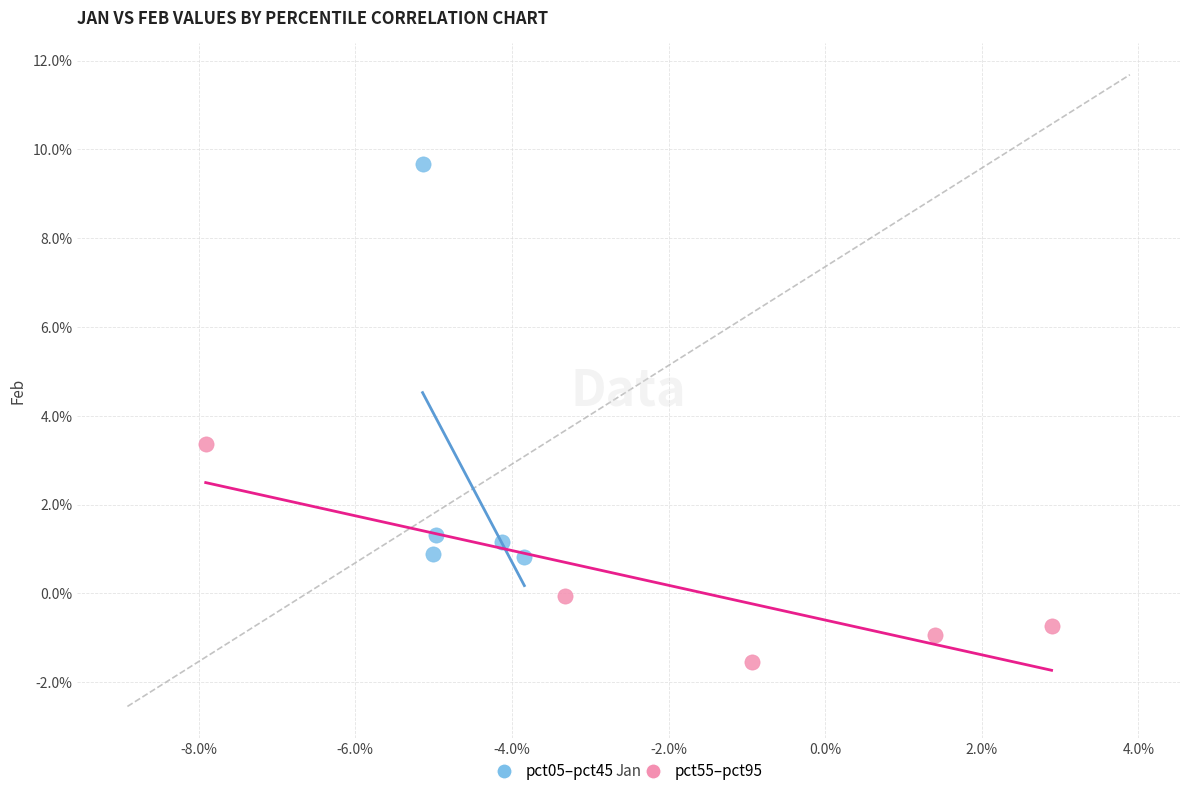

What are all the series names shown in the legend?

pct05–pct45, pct55–pct95